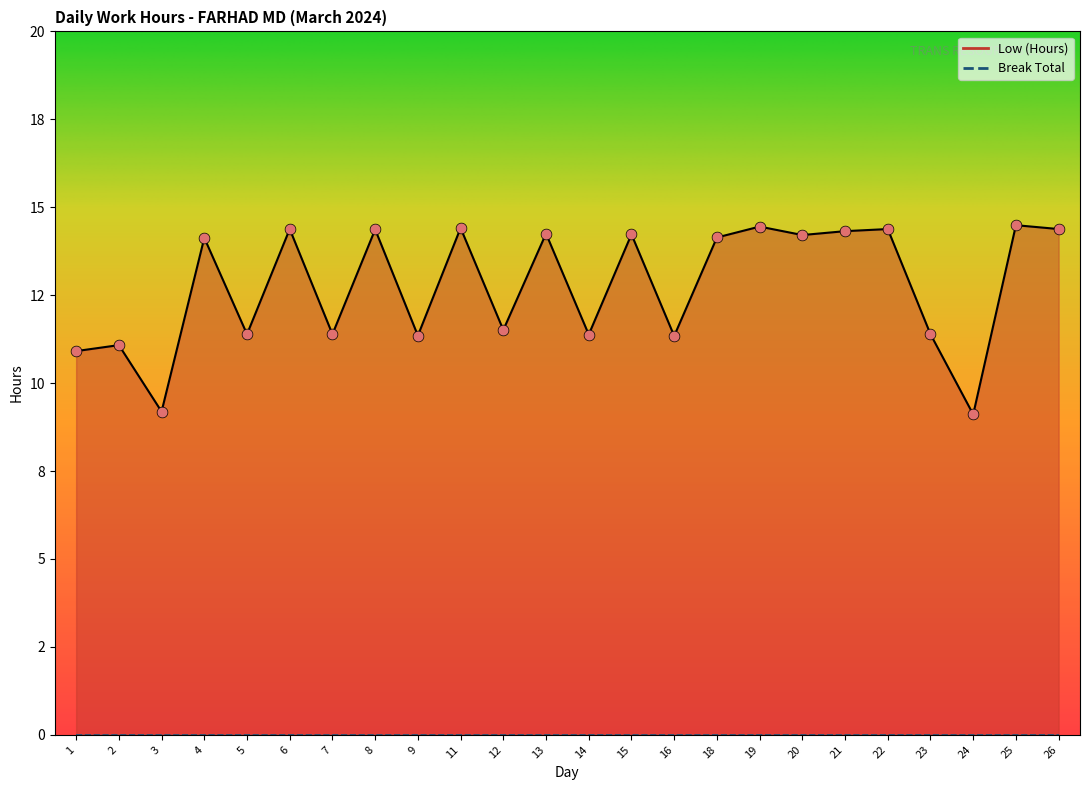

What is the change in value from 6 to 12?

-2.9